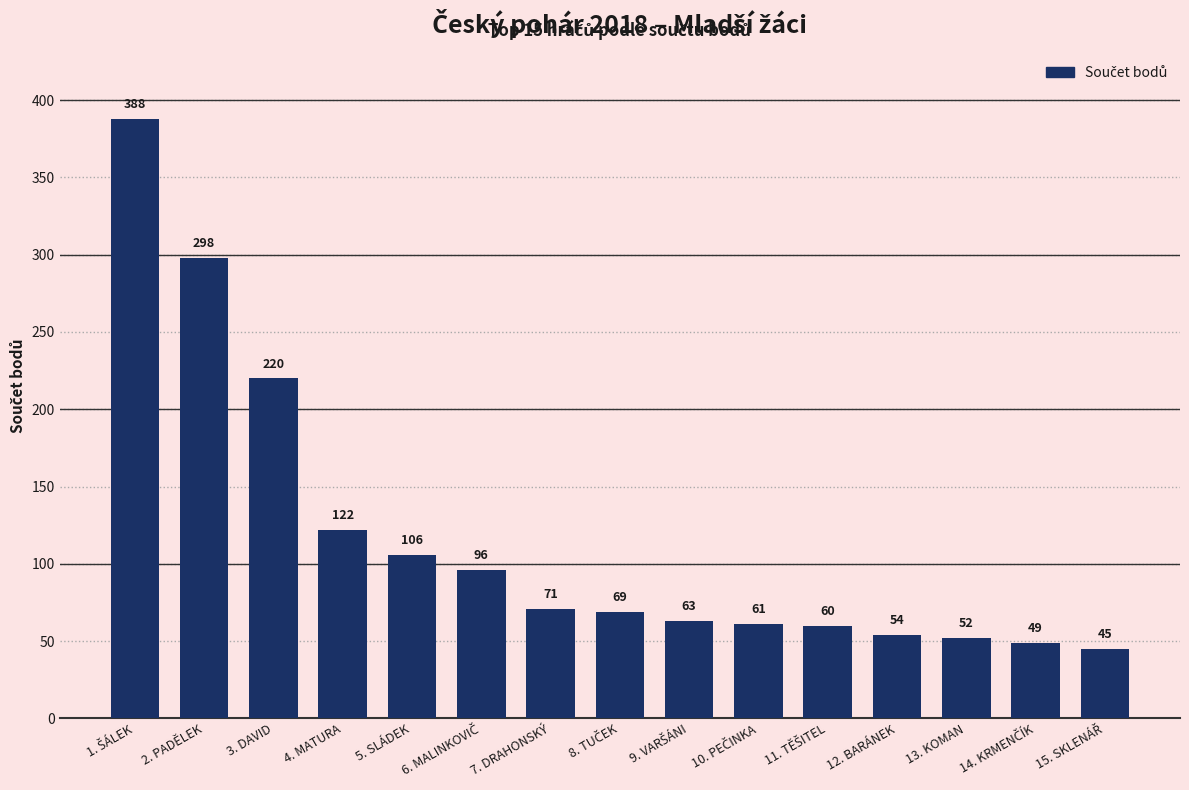

What is the value of the 2nd bar from the left?

298